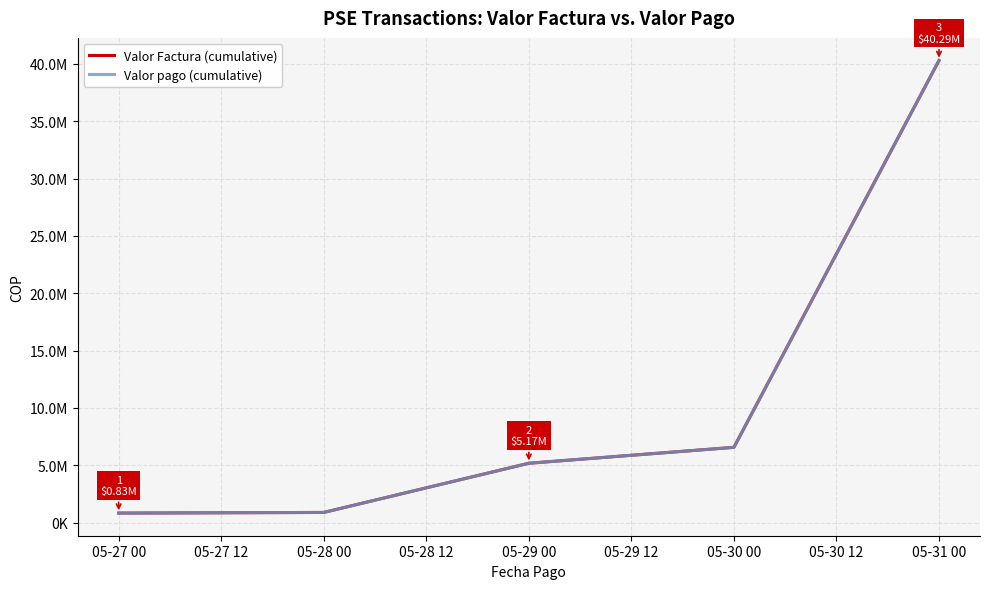

How many lines are shown in the chart?

2